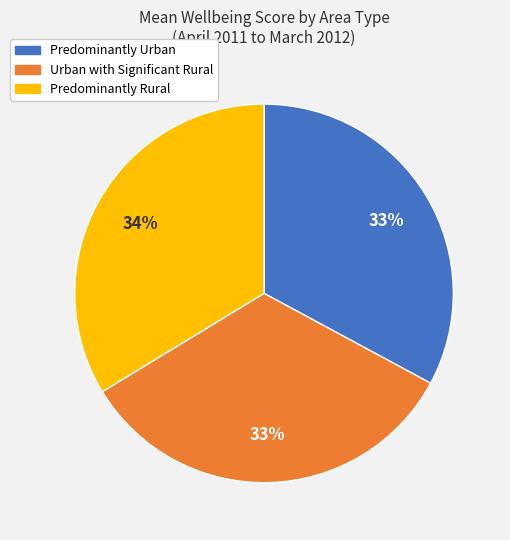

Is there a majority slice in this chart?

No